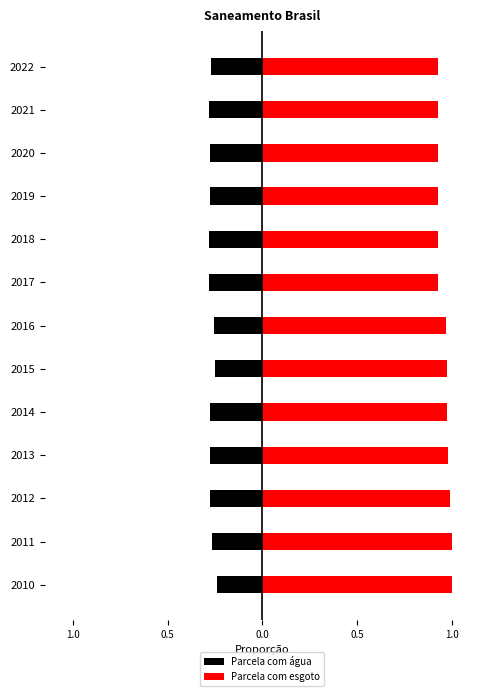

List the series in order of their peak value, lowest first.

Parcela com água, Parcela com esgoto